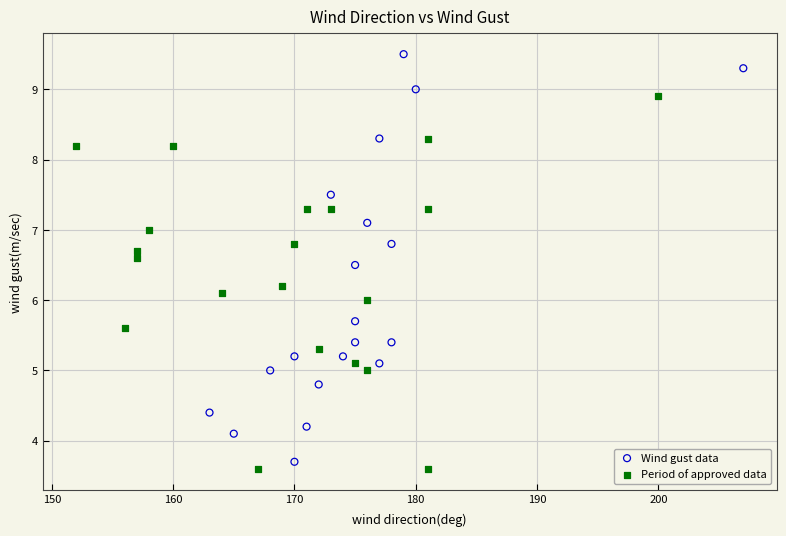

Which series has the widest spread of Y values?

Wind gust data